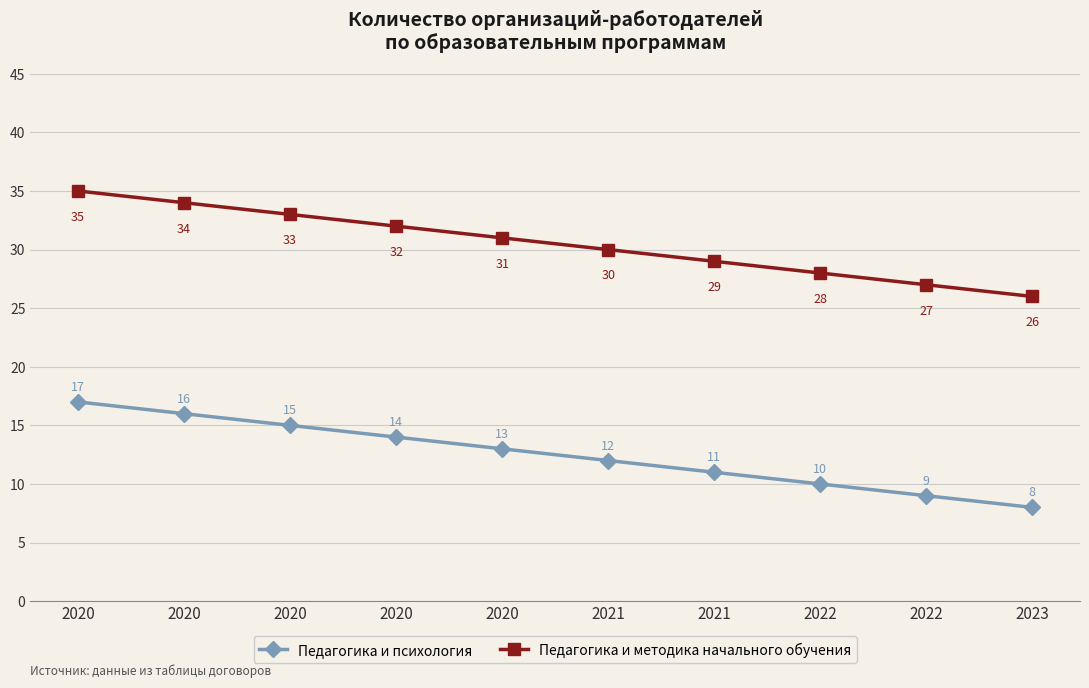

Rank the series at 2020 from highest to lowest value.

Педагогика и методика начального обучения, Педагогика и психология